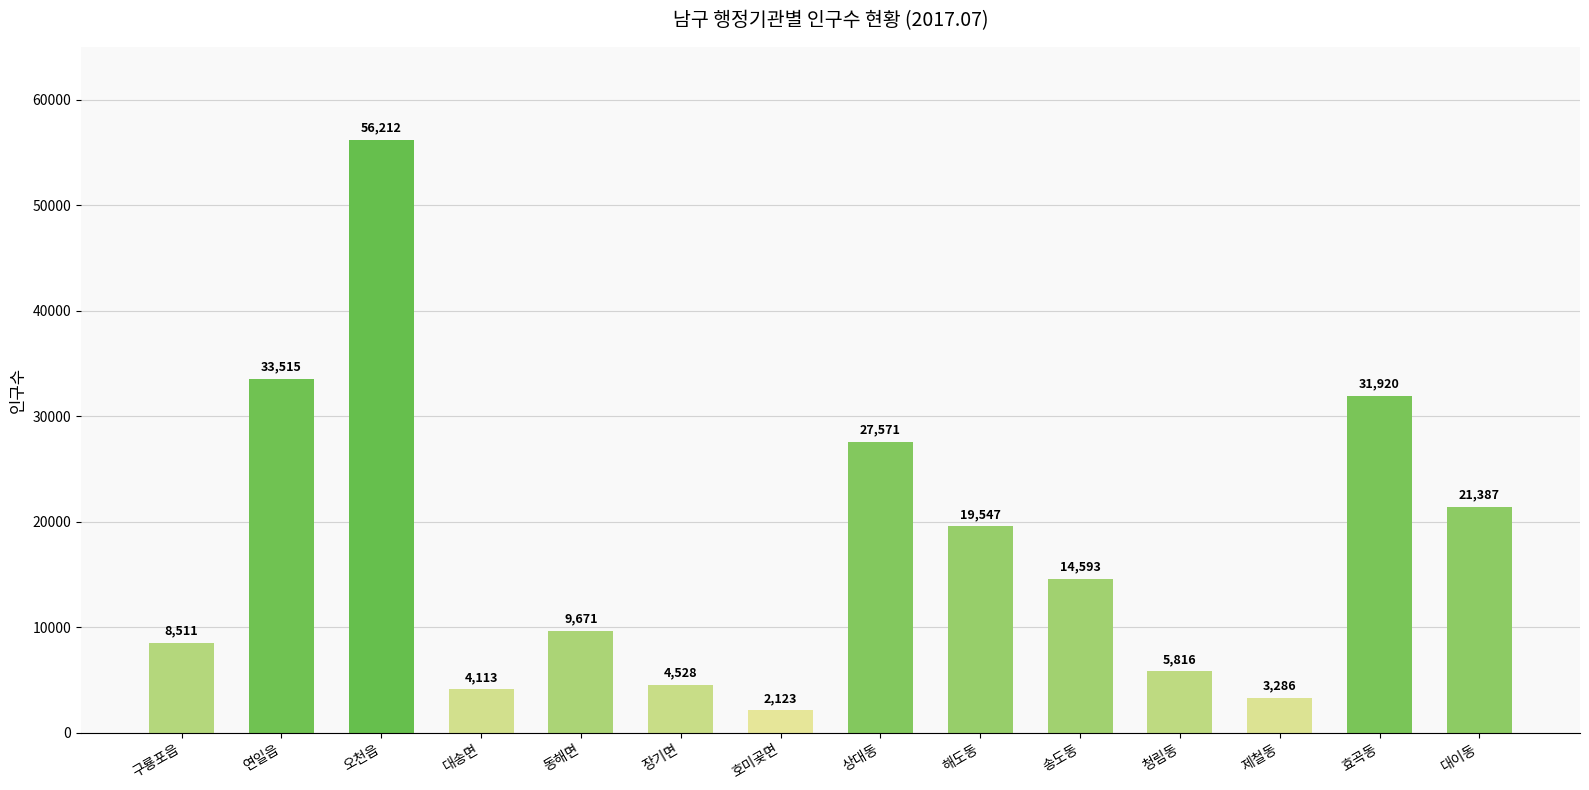

What is the greatest value displayed?

56212